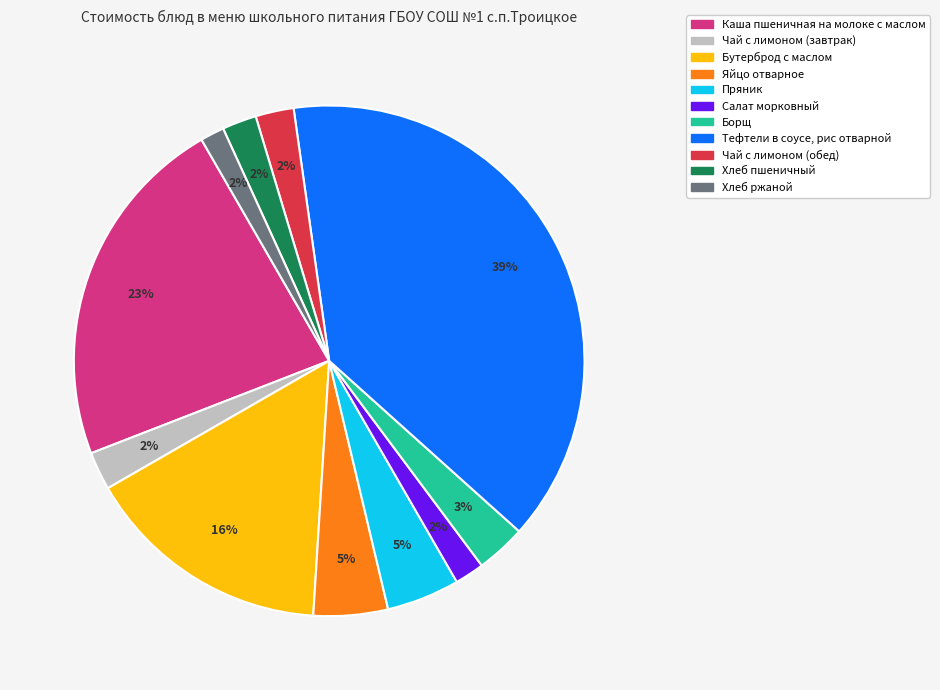

Between Хлеб пшеничный and Борщ, which is larger?

Борщ